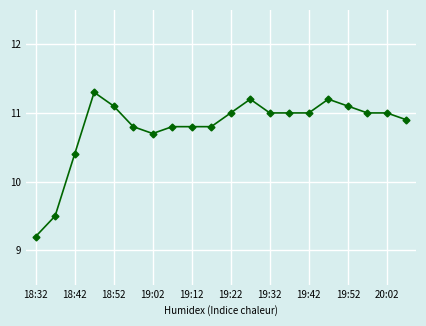

Reading right to left, transcribe all the data shown in this chart.

10.9	11.0	11.0	11.1	11.2	11.0	11.0	11.0	11.2	11.0	10.8	10.8	10.8	10.7	10.8	11.1	11.3	10.4	9.5	9.2